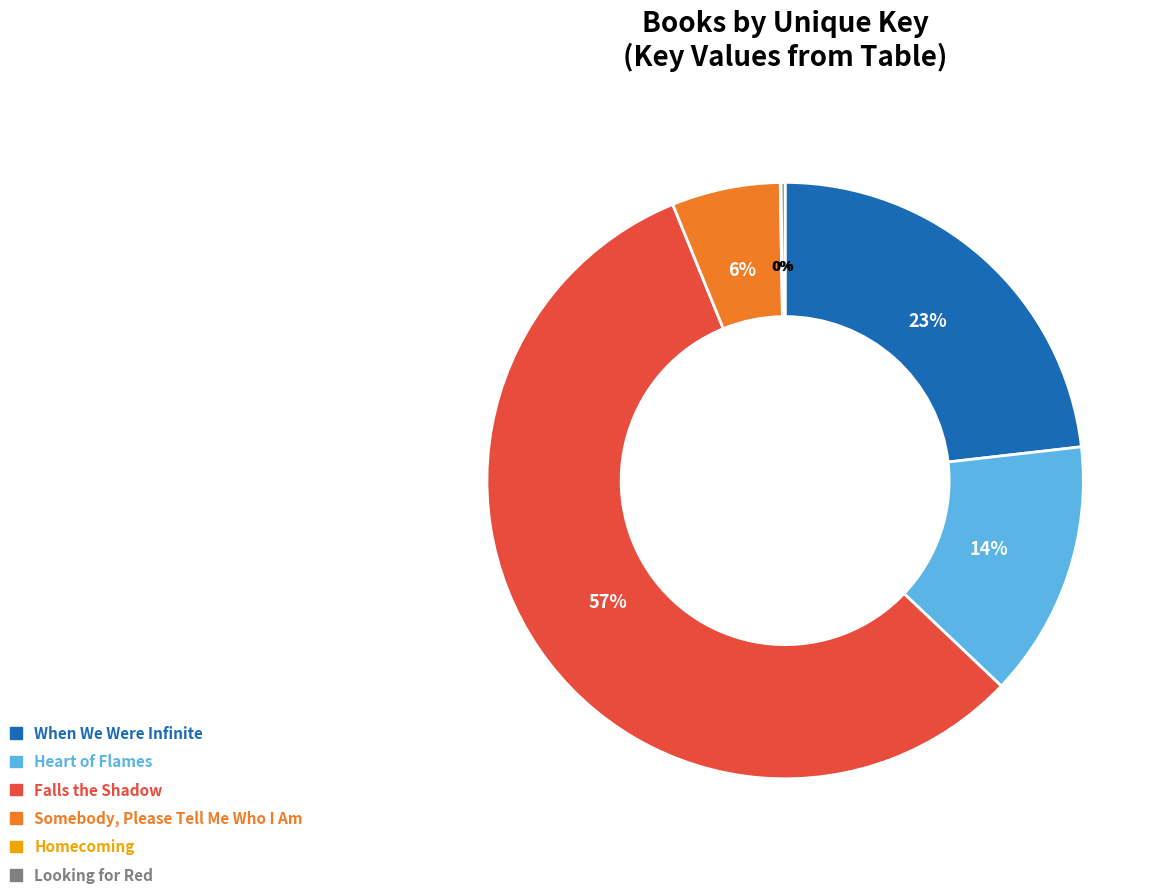

True or false: When We Were Infinite accounts for 15% of the total.

False